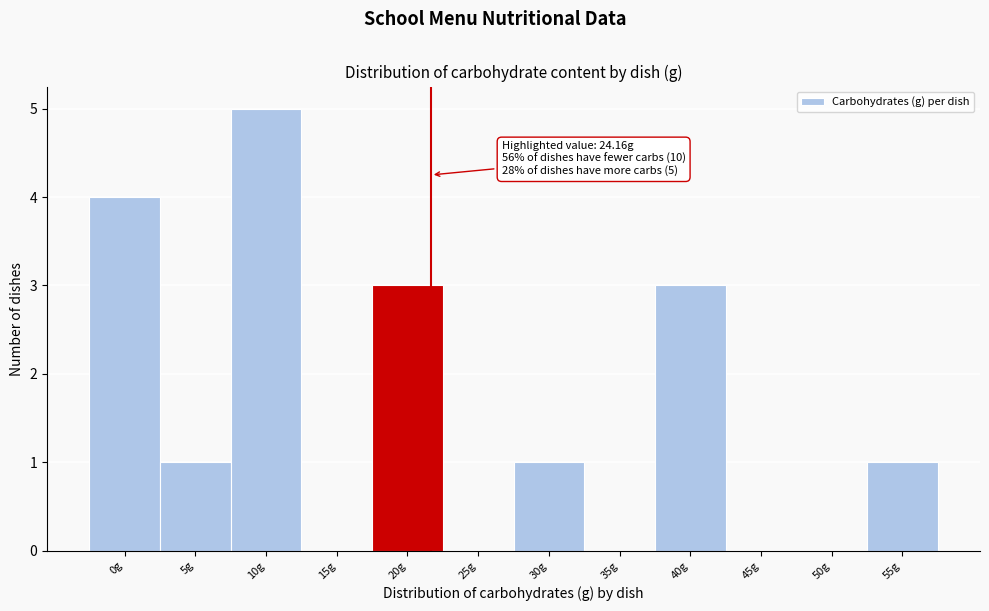

Reading left to right, extract all data points from this chart.

0g=4	5g=1	10g=5	15g=0	20g=3	25g=0	30g=1	35g=0	40g=3	45g=0	50g=0	55g=1